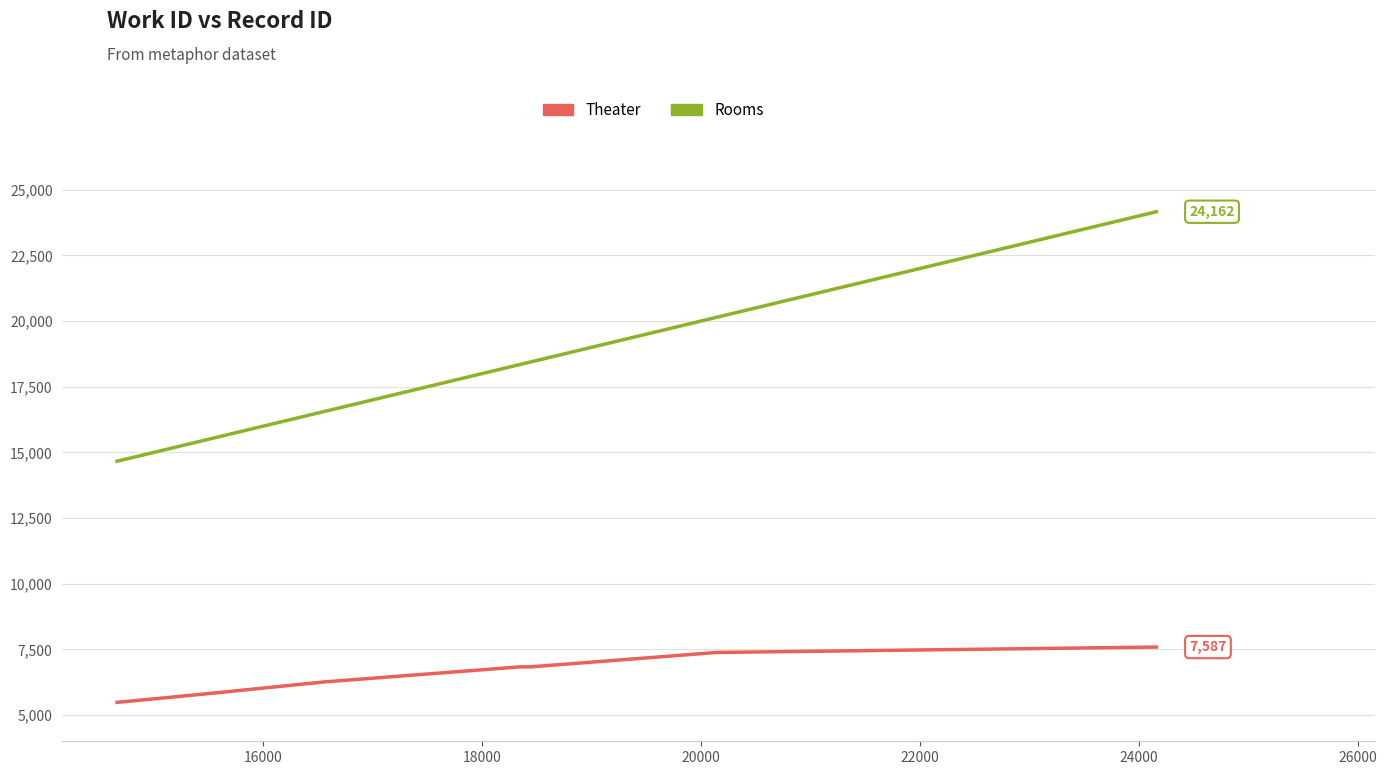

What are all the series names shown in the legend?

Theater, Rooms